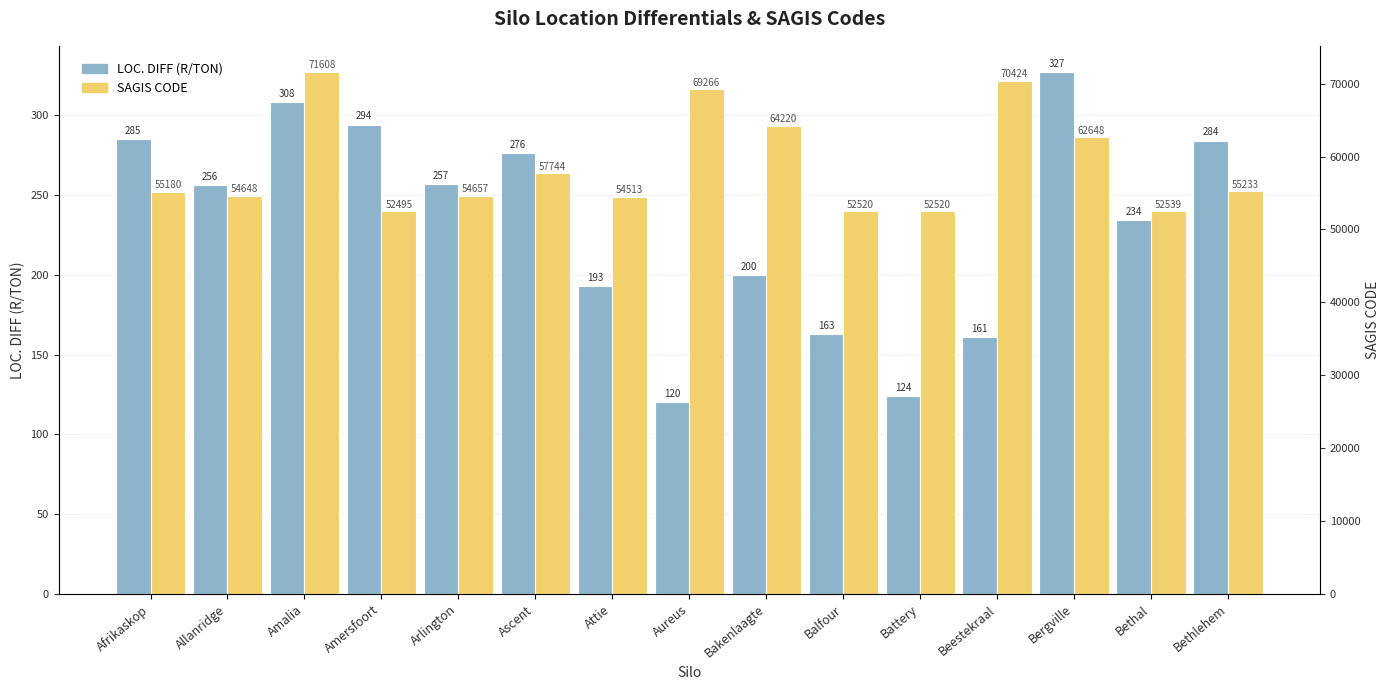

The SAGIS CODE series shows 69266 at Aureus. True or false?

True